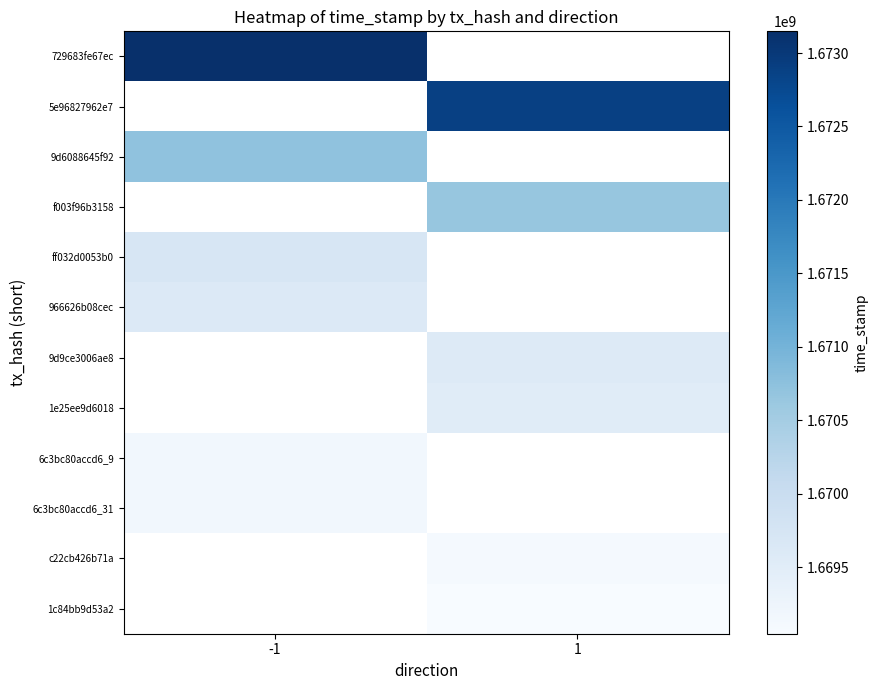

At how many categories does at least one series exceed 1669097234?

2